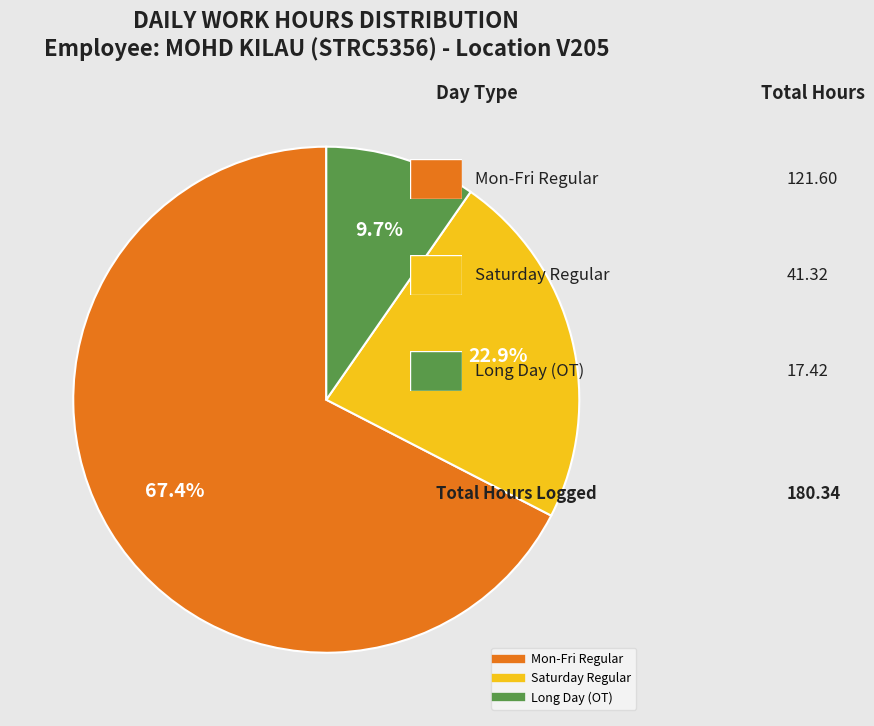

Is there a majority slice in this chart?

Yes